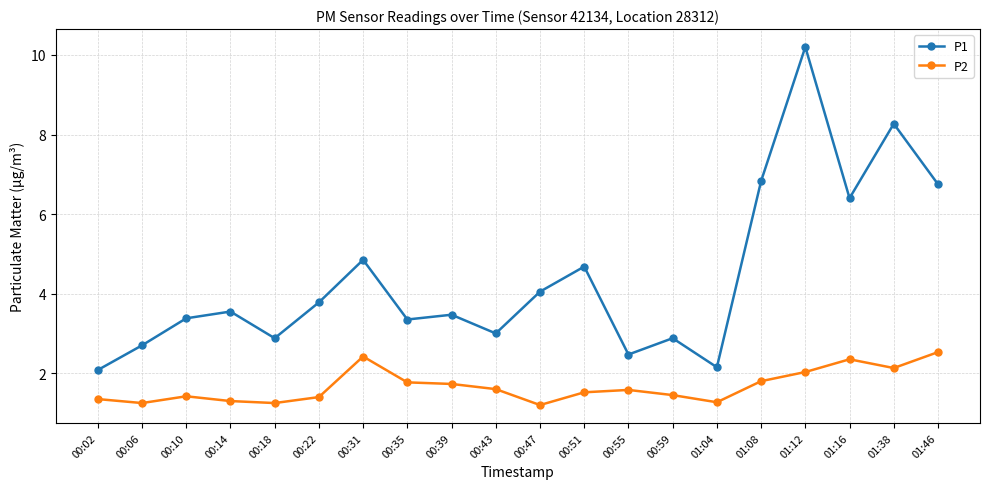

What is the smallest value displayed?

1.2